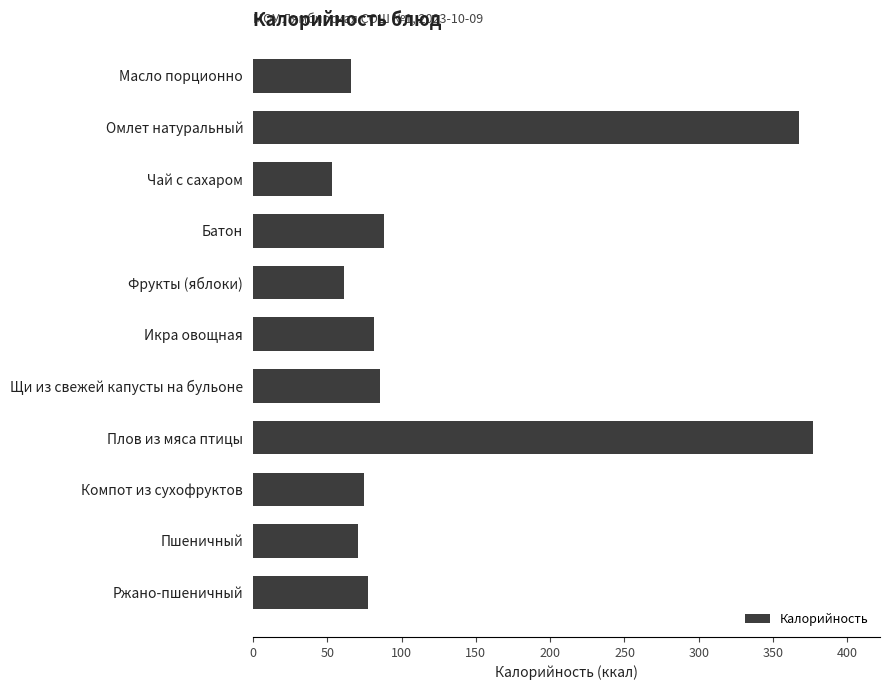

Which has a higher value, Фрукты (яблоки) or Плов из мяса птицы?

Плов из мяса птицы